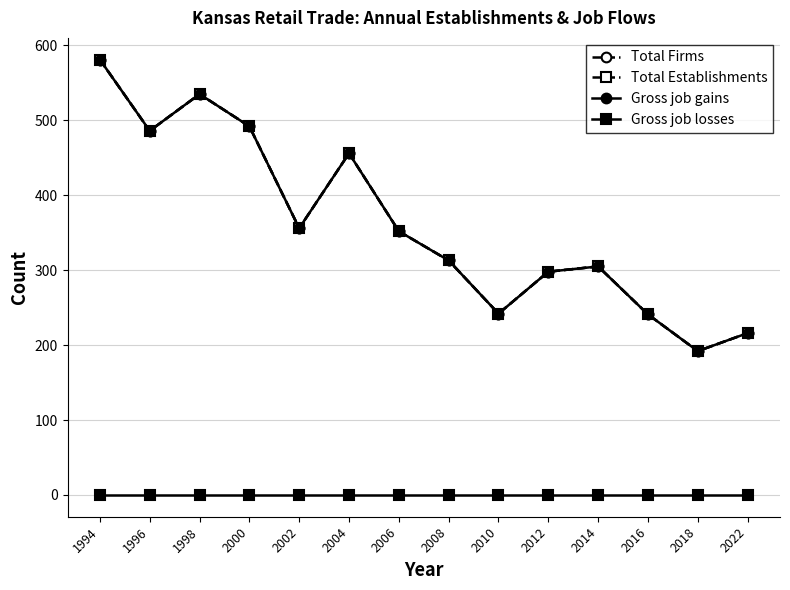

Which label corresponds to the largest value in the chart?

1994